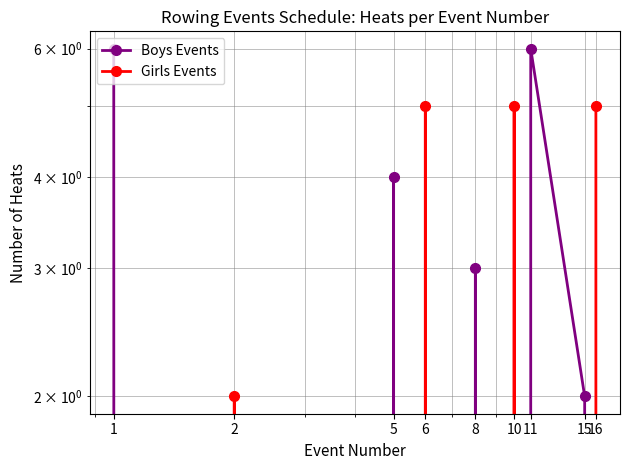

At which category does the chart reach its peak across all series?

1